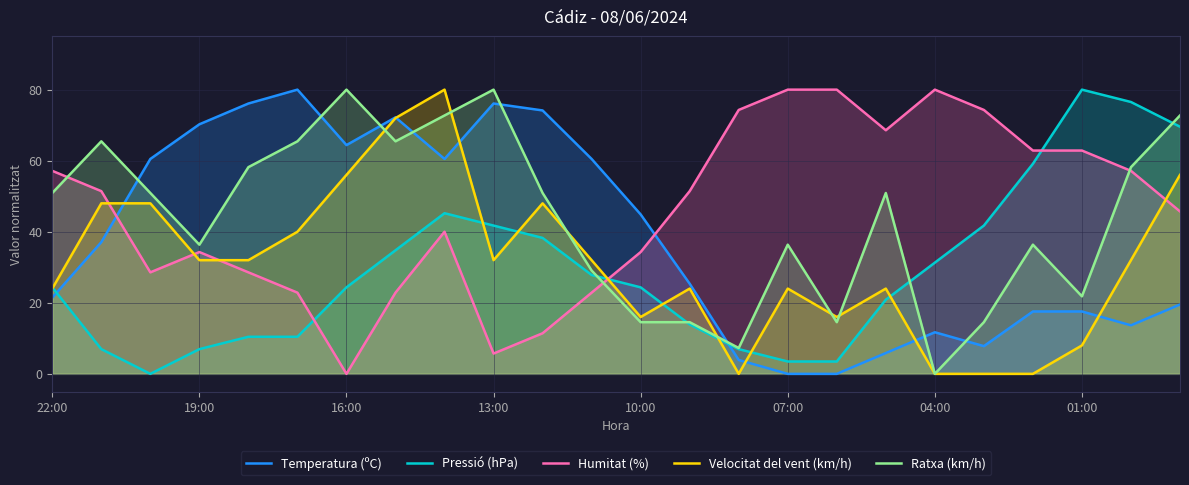

How many times do Pressió (hPa) and Ratxa (km/h) cross each other?

4